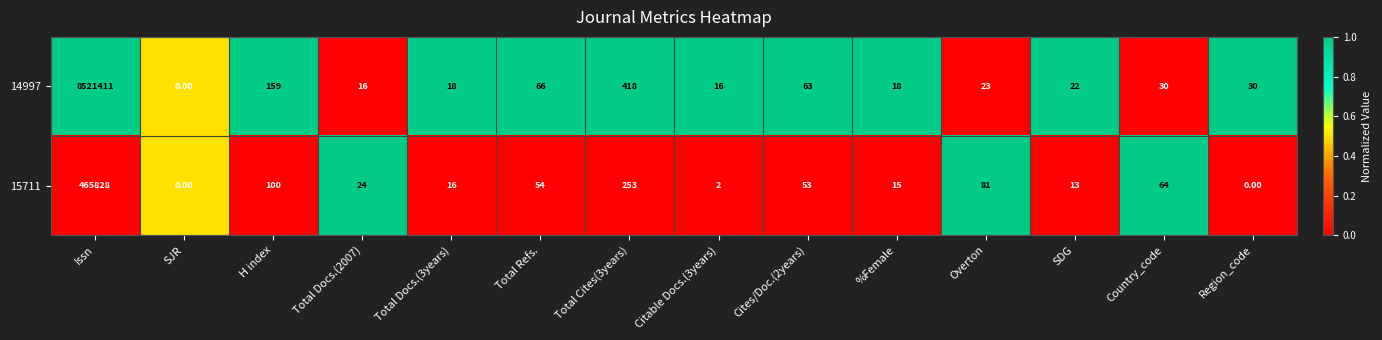

What is the total value across all series at SDG?

35